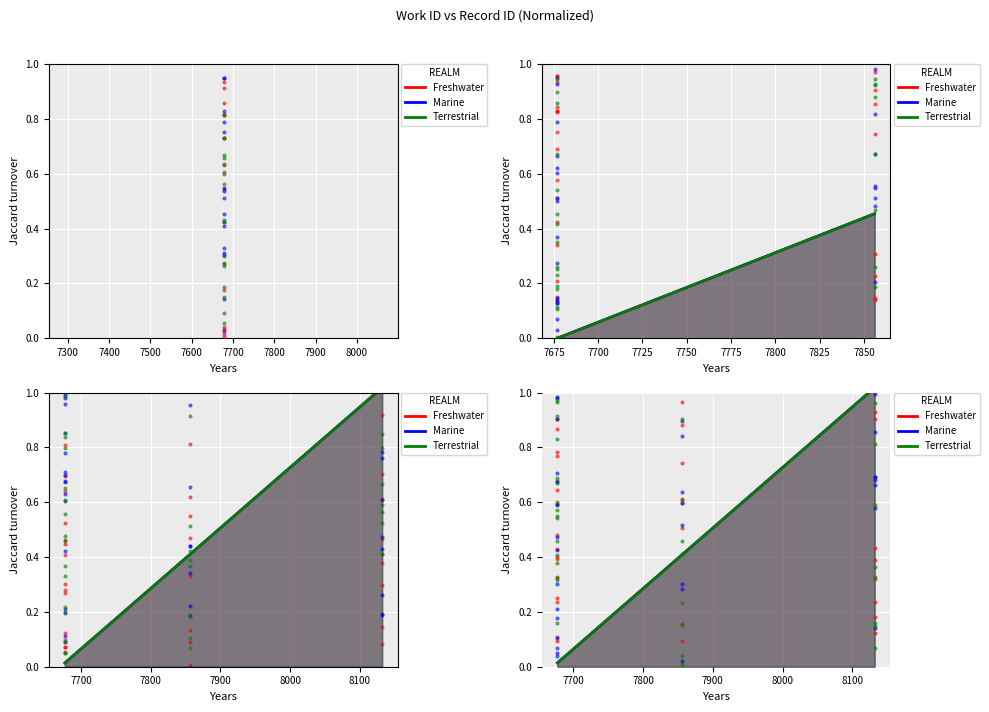

Which series has the largest total across all categories?

Freshwater